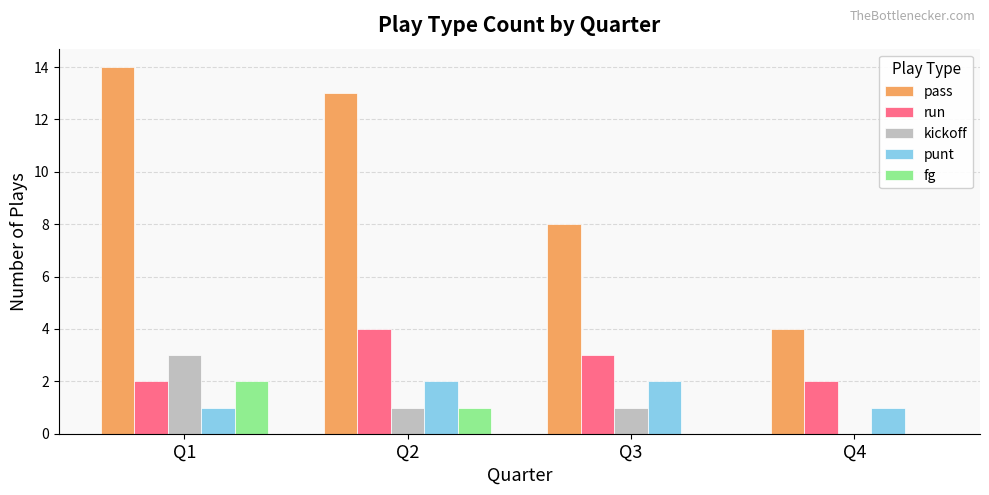

True or false: punt has a value of 1 at Q4.

True